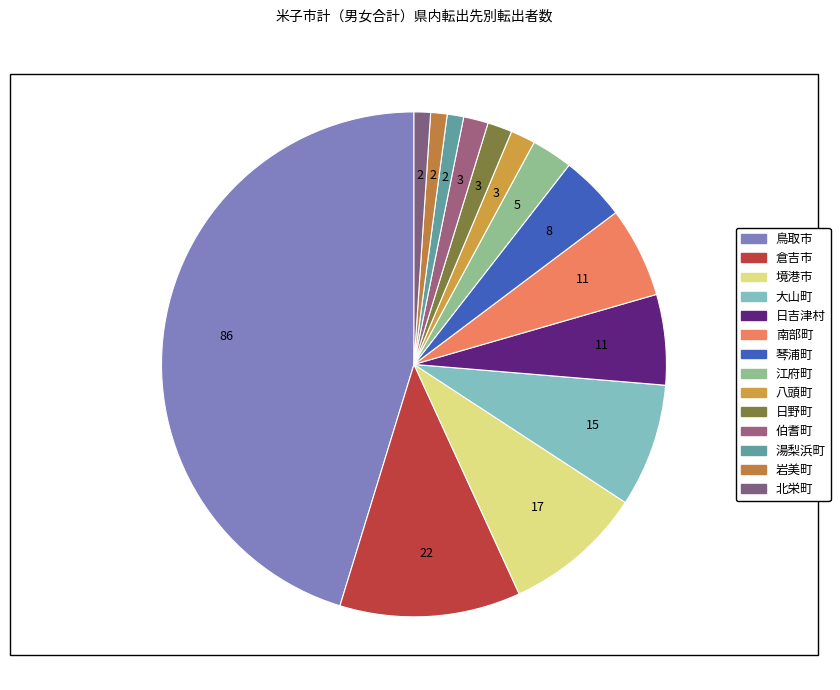

To the nearest percent, what is the average slice percentage?

7%